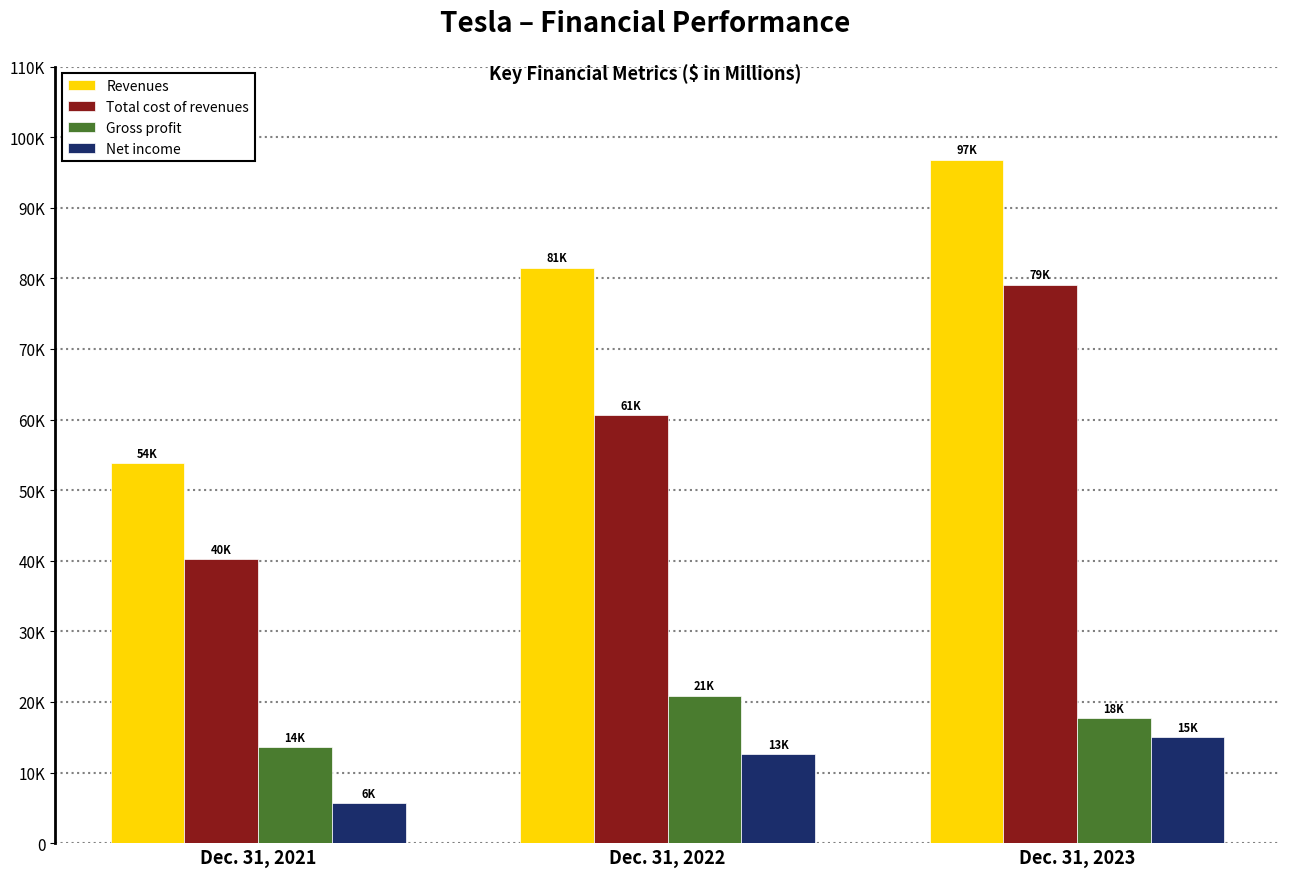

What is the value of the Gross profit bar at the 2nd from the left?

20853